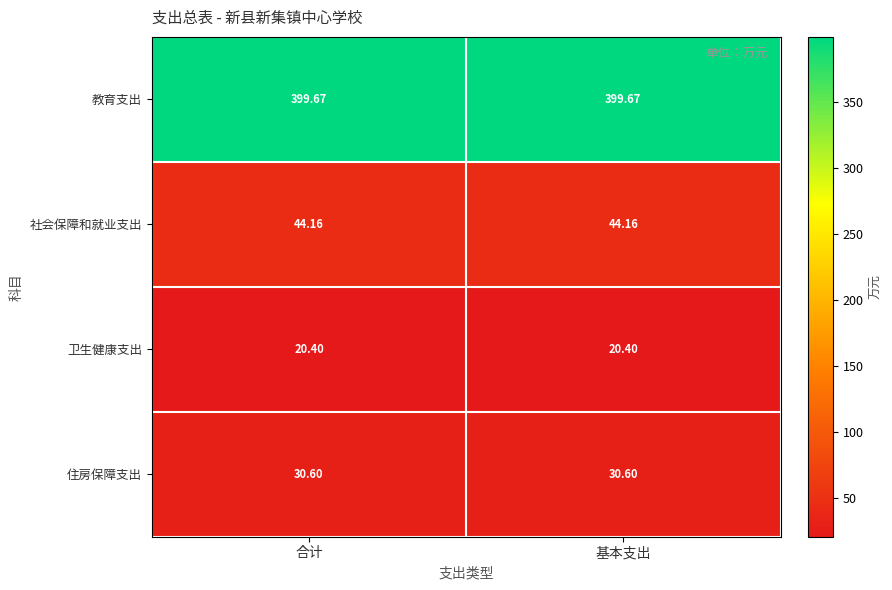

Which series has the largest total across all categories?

教育支出